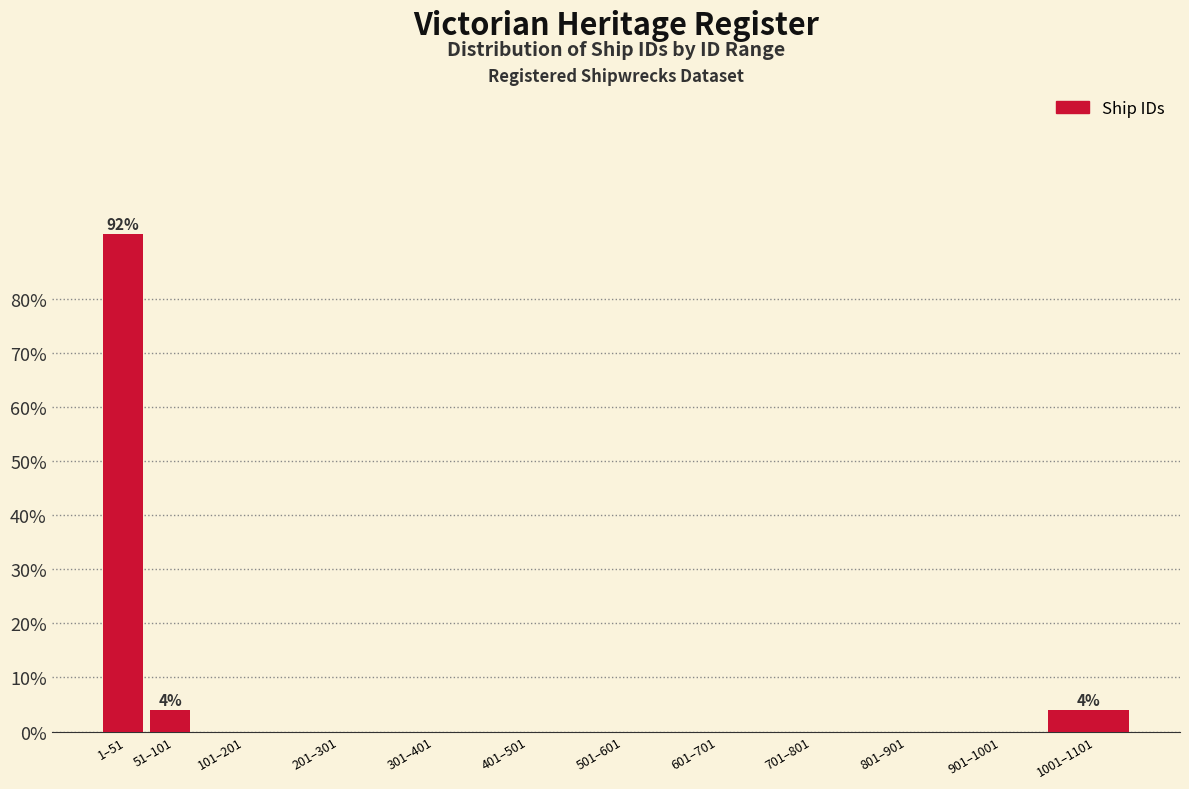

Reading right to left, what are all the values shown in this chart?

1001–1101=4	901–1001=0	801–901=0	701–801=0	601–701=0	501–601=0	401–501=0	301–401=0	201–301=0	101–201=0	51–101=4	1–51=92